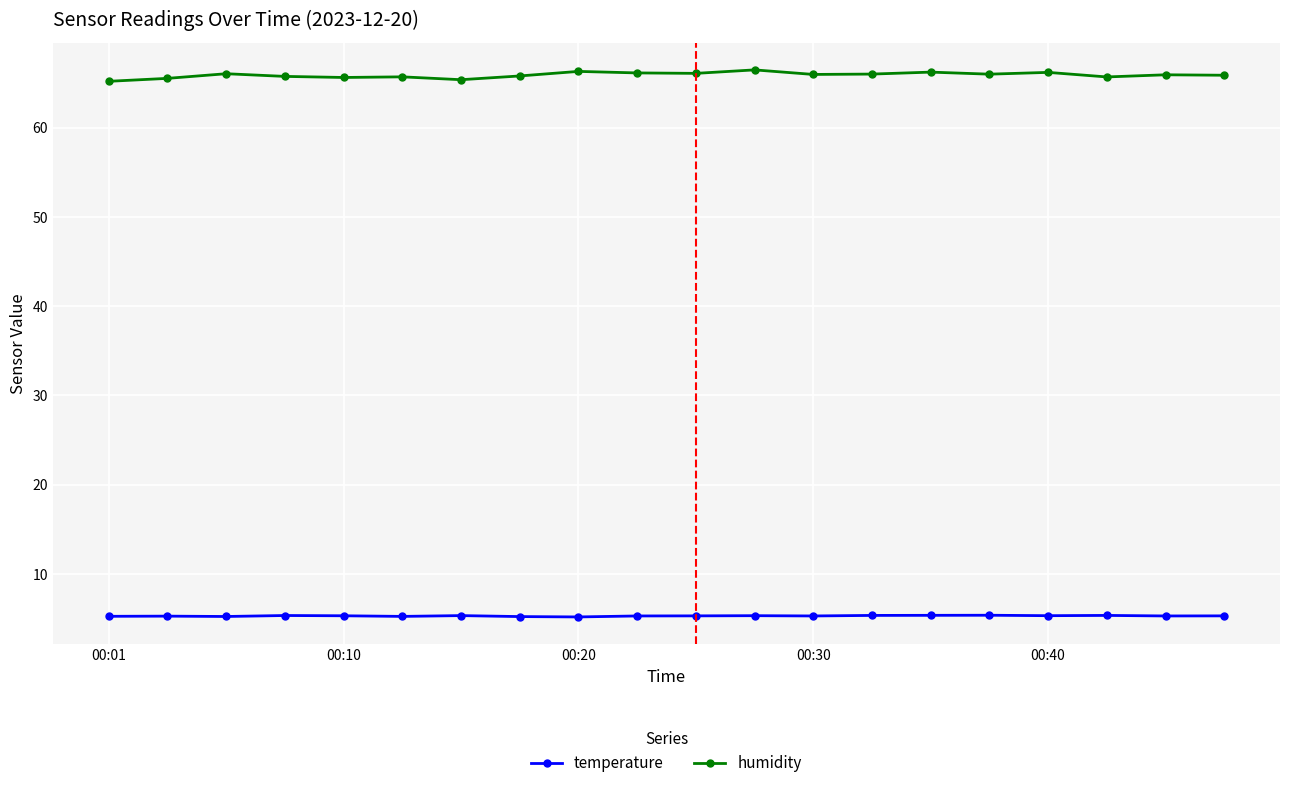

What is the minimum value shown in the chart?

5.2